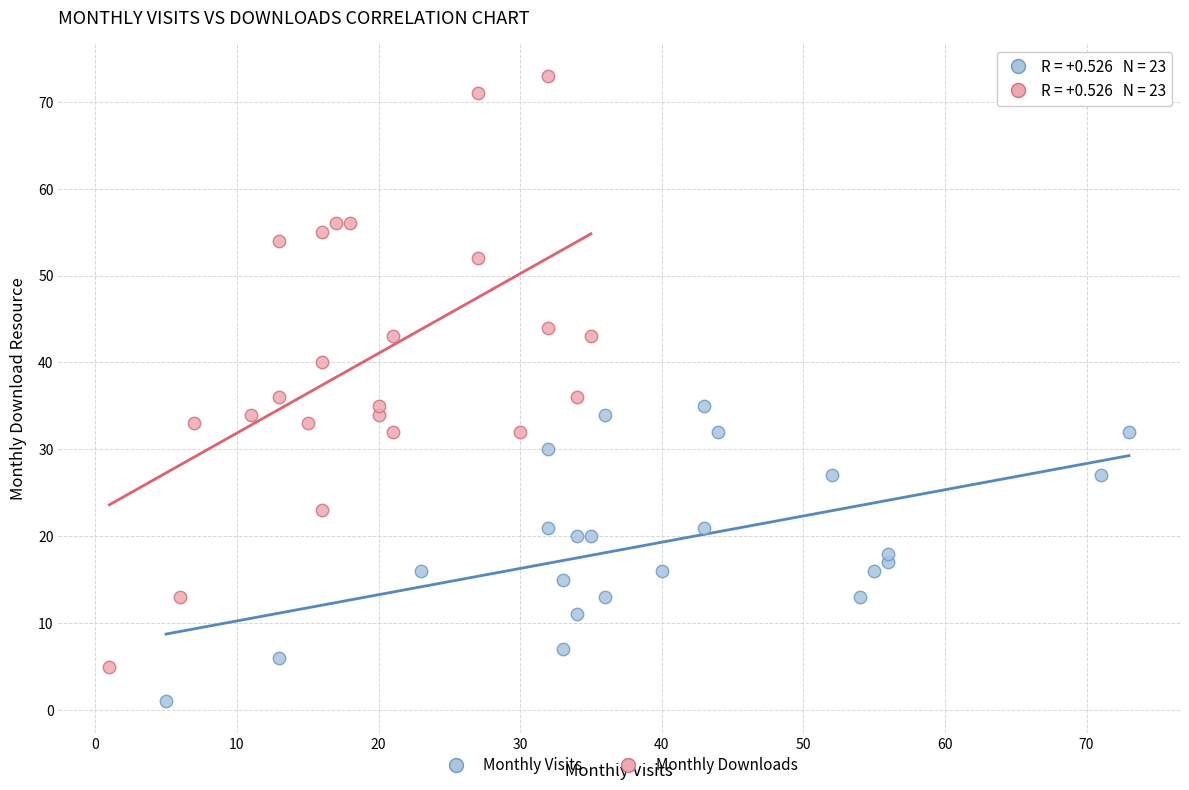

Which series has the largest Y range (max minus min)?

Monthly Downloads